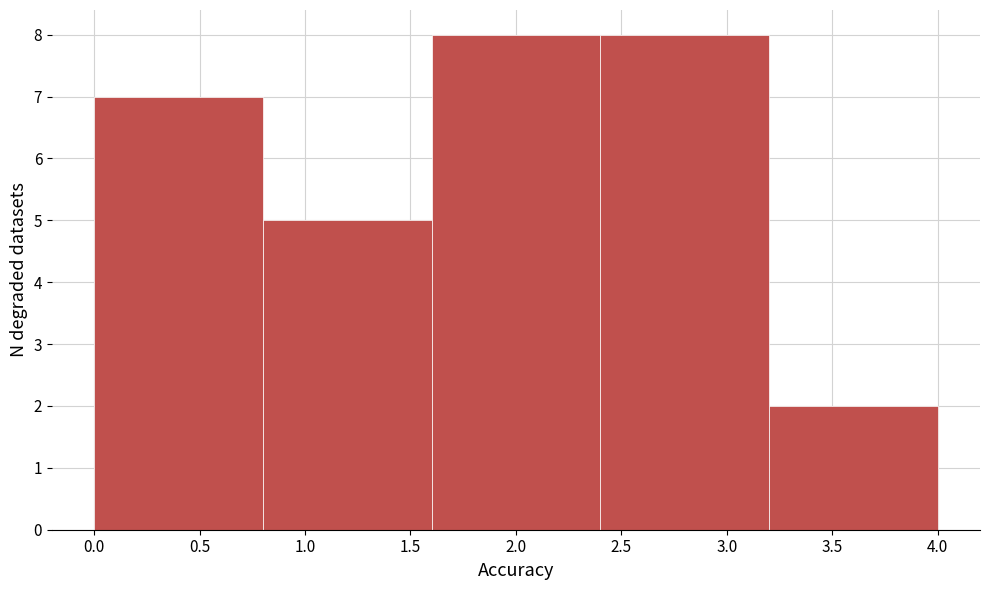

Reading left to right, transcribe this chart: for each bar, give the range it covers on the x-axis and its height. The values are not printed on the chart, so give them approximately, as read against the axis.

0.0 to 0.8: 7
0.8 to 1.6: 5
1.6 to 2.4: 8
2.4 to 3.2: 8
3.2 to 4.0: 2